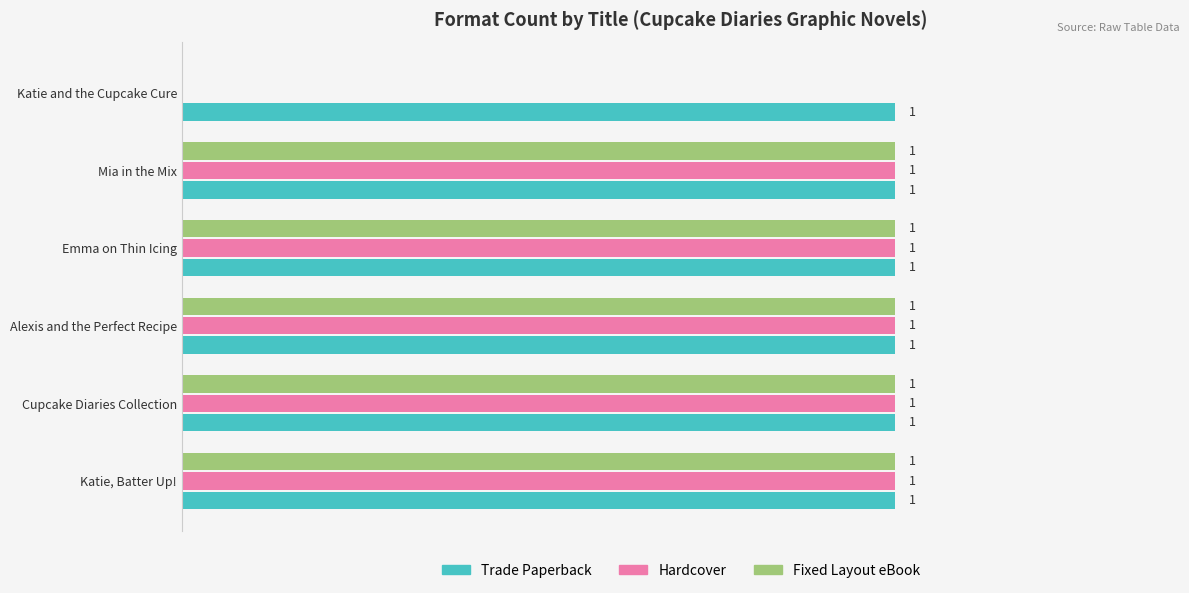

Where is Fixed Layout eBook nearest to the value 0?

Katie and the Cupcake Cure